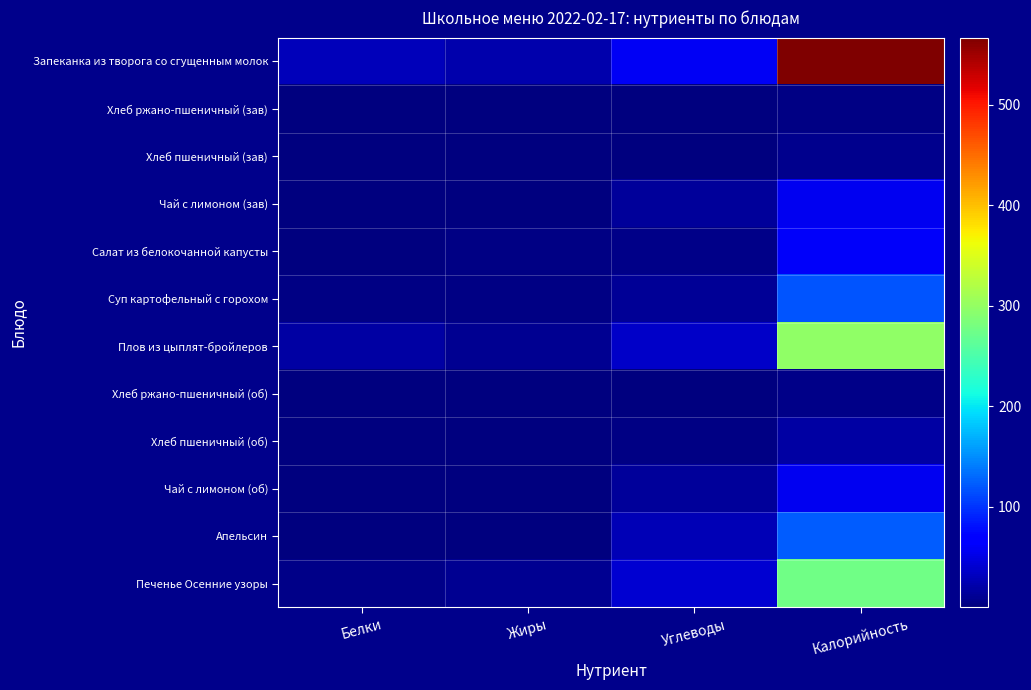

Reading left to right, list all the values displayed in this chart.

Запеканка из творога со сгущенным молок: Белки=30.7	Жиры=23.2	Углеводы=58.8	Калорийность=567.0
Хлеб ржано-пшеничный (зав): Белки=0.1	Жиры=0.0	Углеводы=0.6	Калорийность=3.2
Хлеб пшеничный (зав): Белки=0.3	Жиры=0.1	Углеводы=1.3	Калорийность=8.2
Чай с лимоном (зав): Белки=0.1	Жиры=0.0	Углеводы=13.7	Калорийность=55.9
Салат из белокочанной капусты: Белки=1.3	Жиры=3.2	Углеводы=6.5	Калорийность=60.4
Суп картофельный с горохом: Белки=4.4	Жиры=4.2	Углеводы=13.2	Калорийность=118.6
Плов из цыплят-бройлеров: Белки=18.0	Жиры=8.9	Углеводы=36.5	Калорийность=298.7
Хлеб ржано-пшеничный (об): Белки=0.2	Жиры=0.0	Углеводы=1.0	Калорийность=5.4
Хлеб пшеничный (об): Белки=0.8	Жиры=0.3	Углеводы=3.2	Калорийность=19.9
Чай с лимоном (об): Белки=0.1	Жиры=0.0	Углеводы=13.7	Калорийность=55.9
Апельсин: Белки=1.1	Жиры=0.2	Углеводы=27.7	Калорийность=123.6
Печенье Осенние узоры: Белки=4.5	Жиры=10.2	Углеводы=40.8	Калорийность=276.0